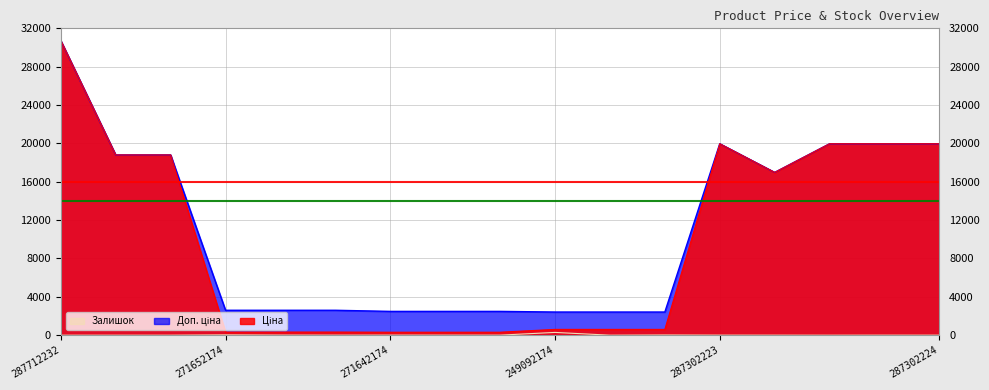

What is the label of the 15th point from the right?

287692231